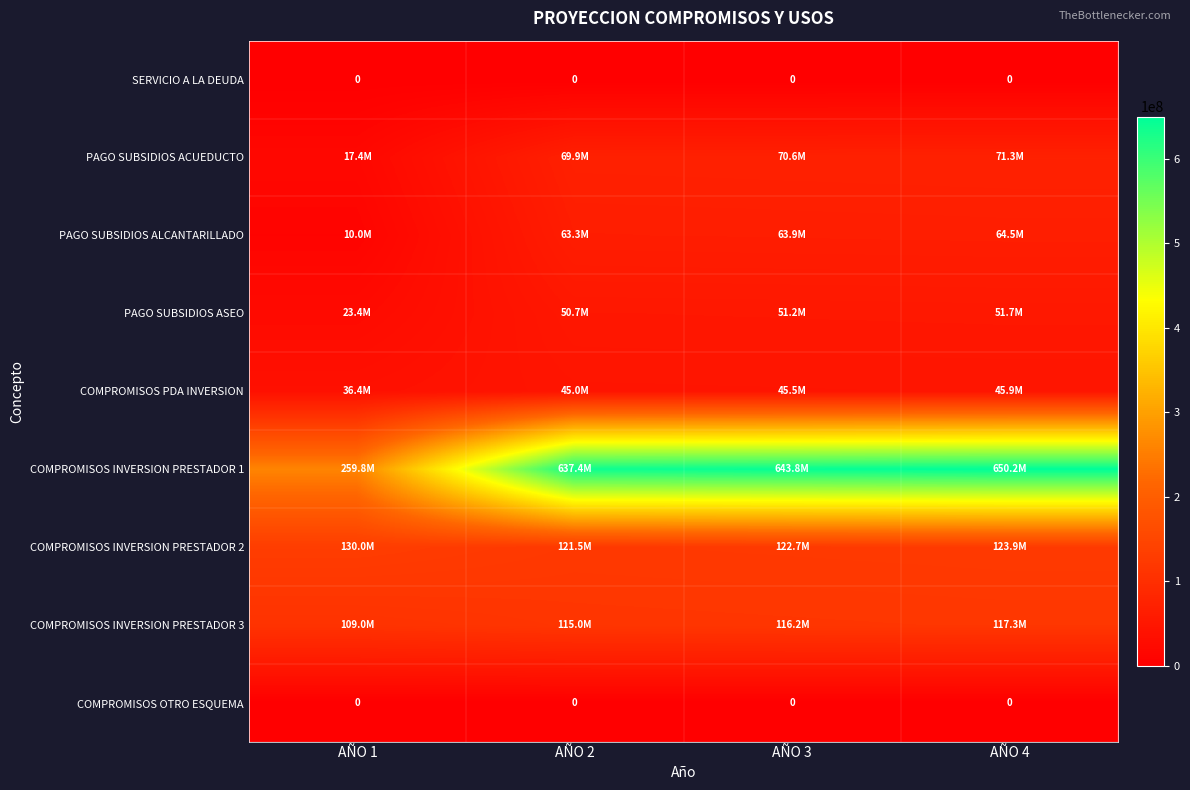

At which category does the chart reach its peak across all series?

AÑO 4